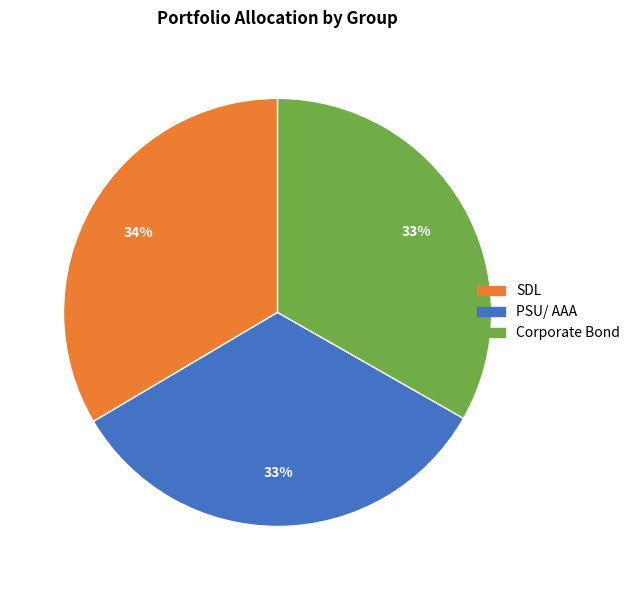

To the nearest percent, what is the average slice percentage?

33%